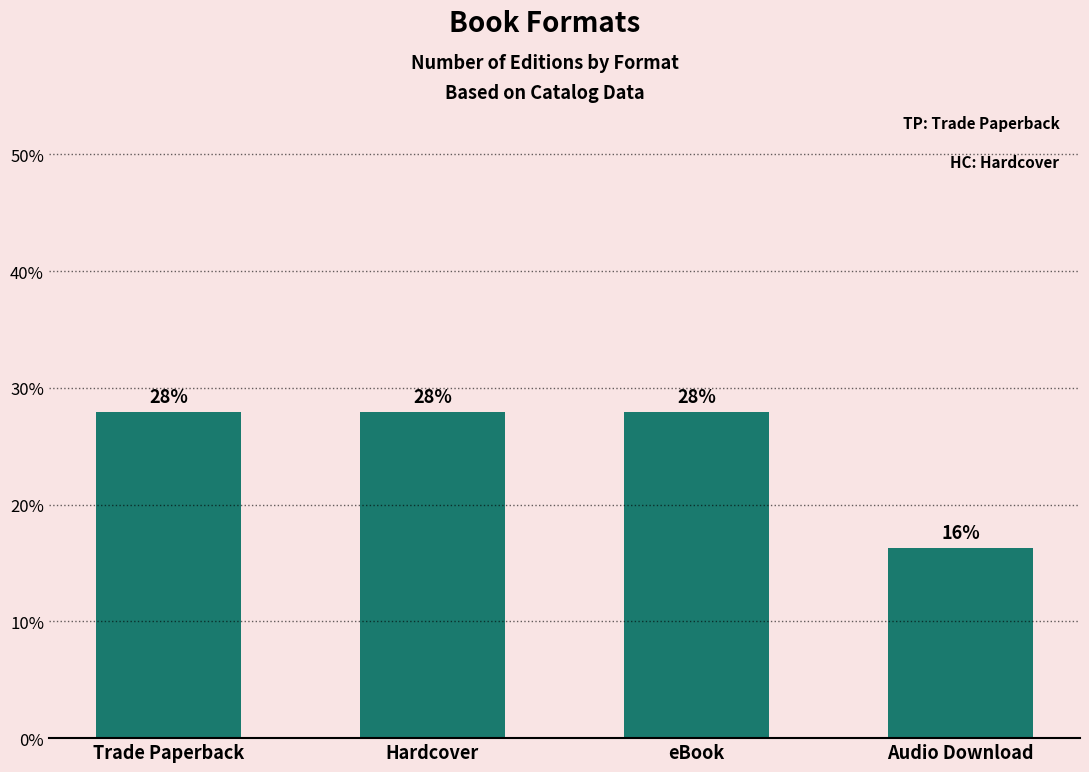

True or false: the data shows 27.9 at Hardcover.

True